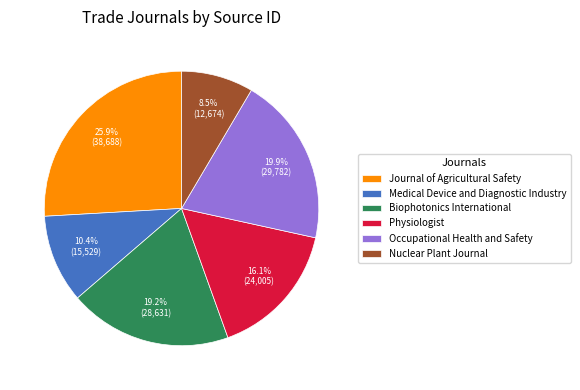

True or false: Occupational Health and Safety accounts for 9% of the total.

False